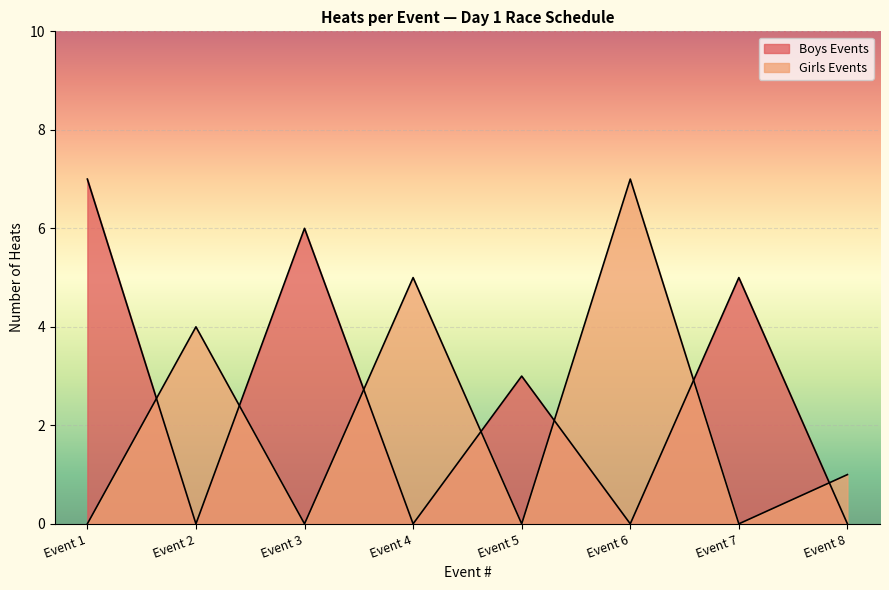

How many lines are shown in the chart?

2